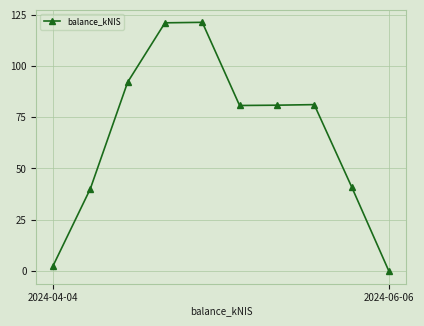

What is the value of the 6th point from the left?

80.7